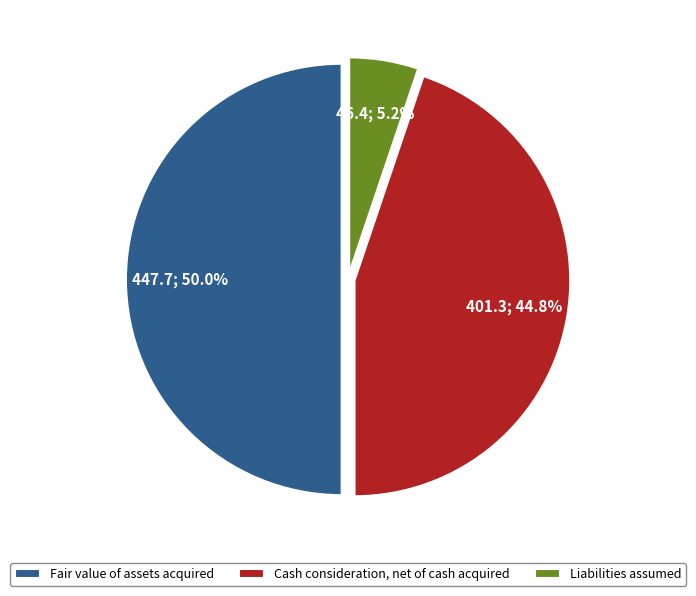

To the nearest percent, what is the combined percentage of Cash consideration, net of cash acquired and Liabilities assumed?

50%